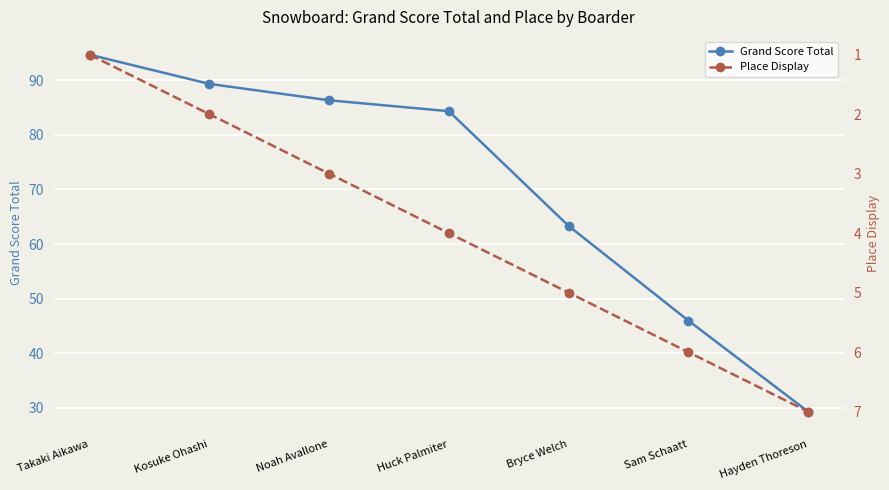

Reading left to right, what are all the values shown in this chart?

Grand Score Total: Takaki Aikawa=94.7	Kosuke Ohashi=89.3	Noah Avallone=86.3	Huck Palmiter=84.3	Bryce Welch=63.3	Sam Schaatt=46.0	Hayden Thoreson=29.3
Place Display: Takaki Aikawa=1.0	Kosuke Ohashi=2.0	Noah Avallone=3.0	Huck Palmiter=4.0	Bryce Welch=5.0	Sam Schaatt=6.0	Hayden Thoreson=7.0